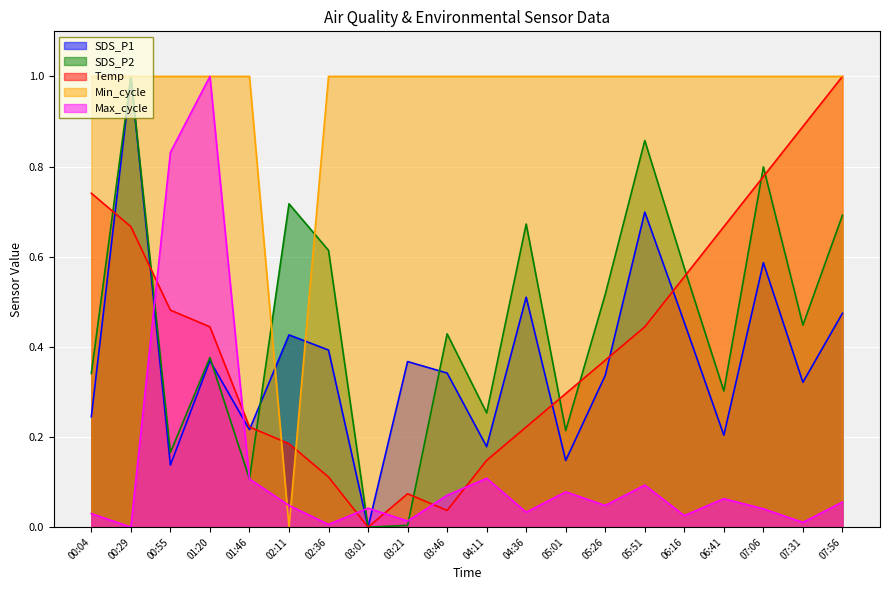

How many lines are shown in the chart?

5